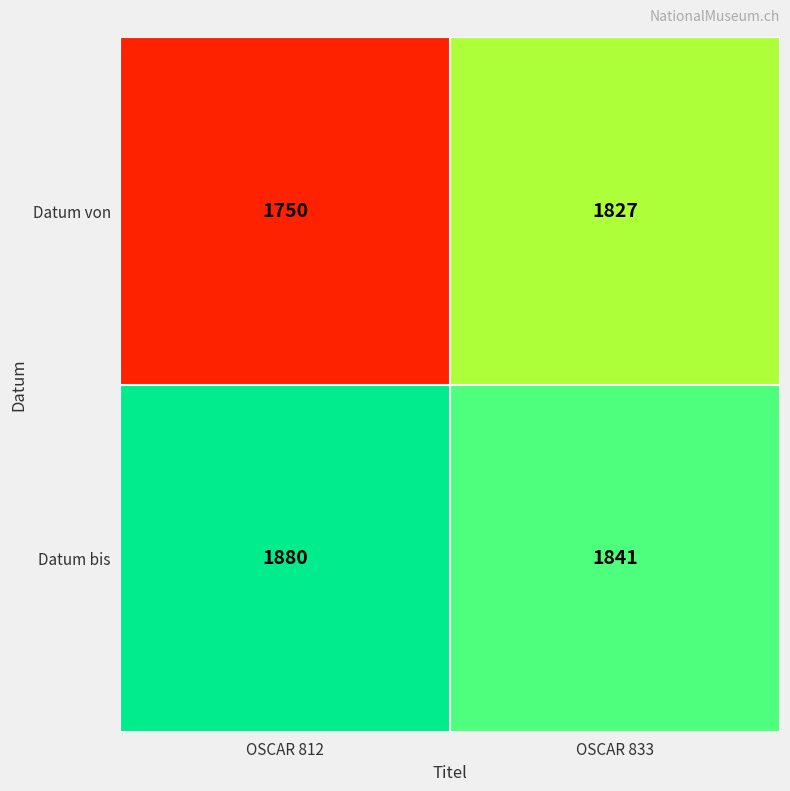

What is the total value across all series at OSCAR 812?

3630